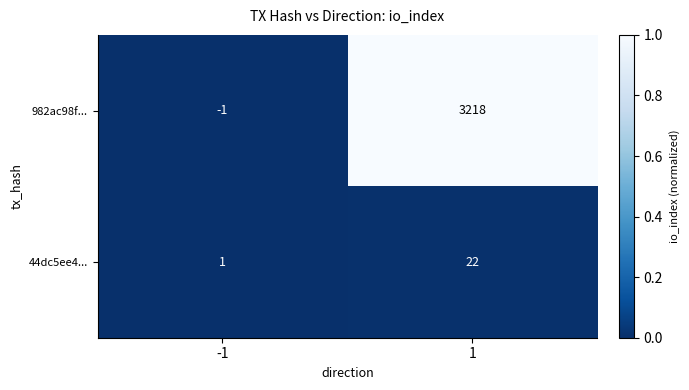

The value of 982ac98f... at -1 is -1. True or false?

True